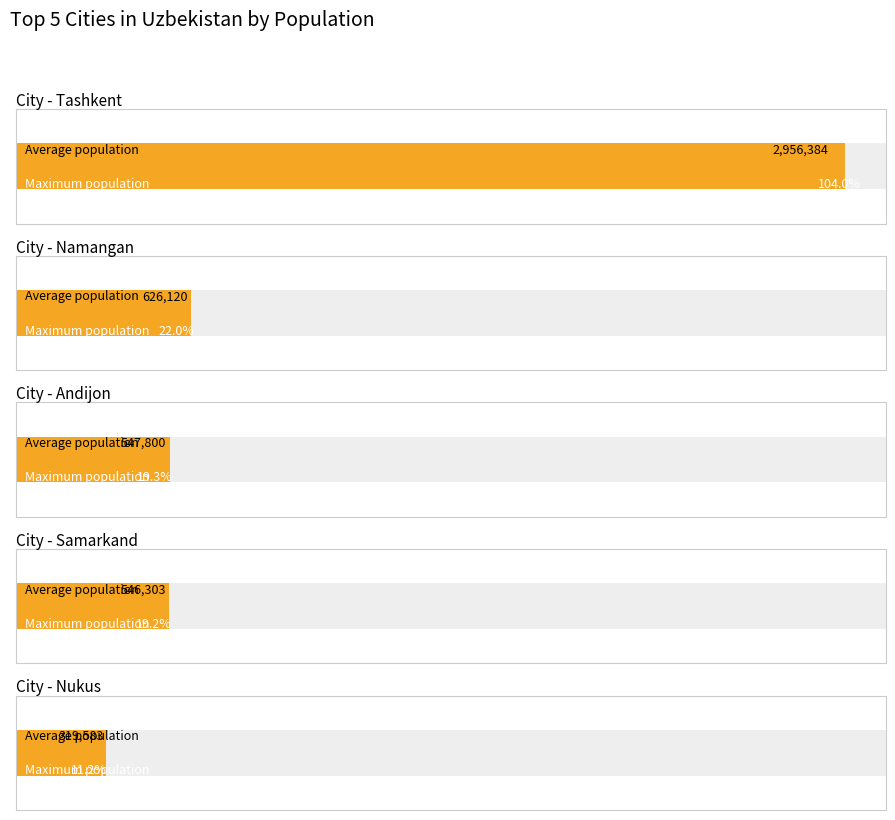

How many data points in Maximum utilization are above 547800?

2